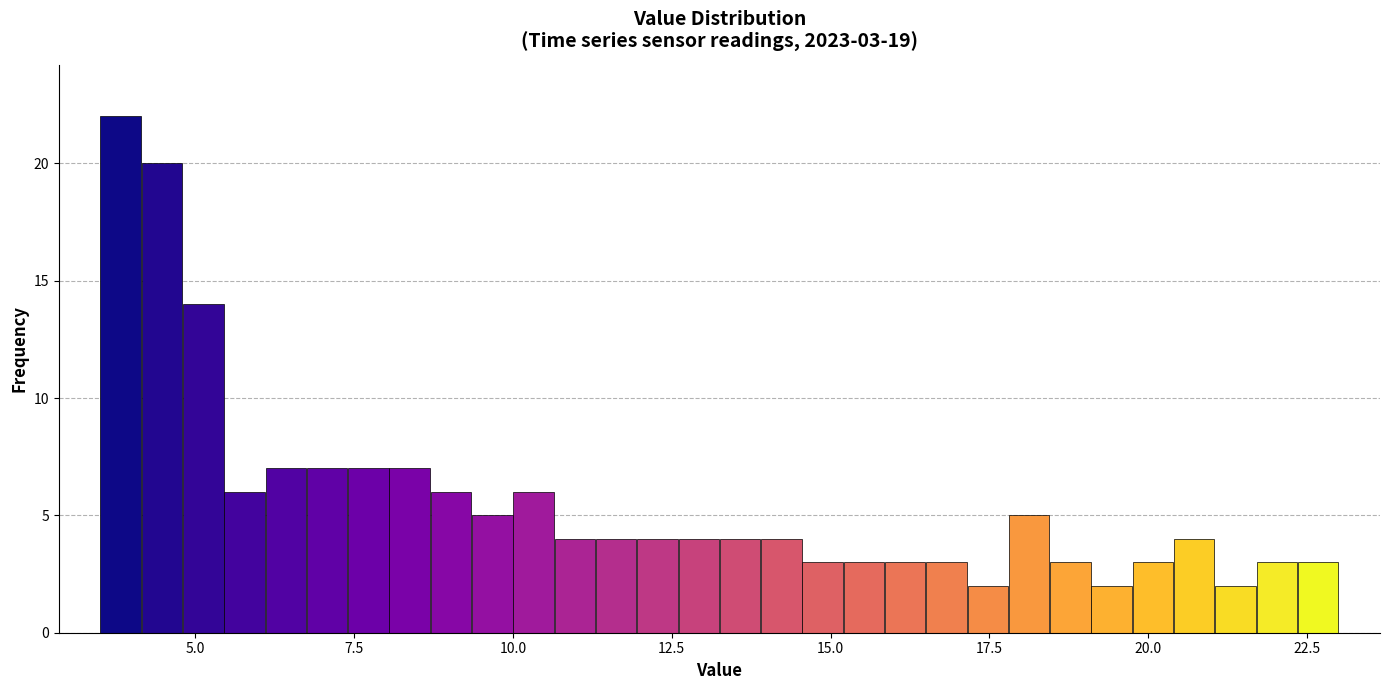

Read against the x-axis, roughly where is the centre of the tallest bar?

4.0